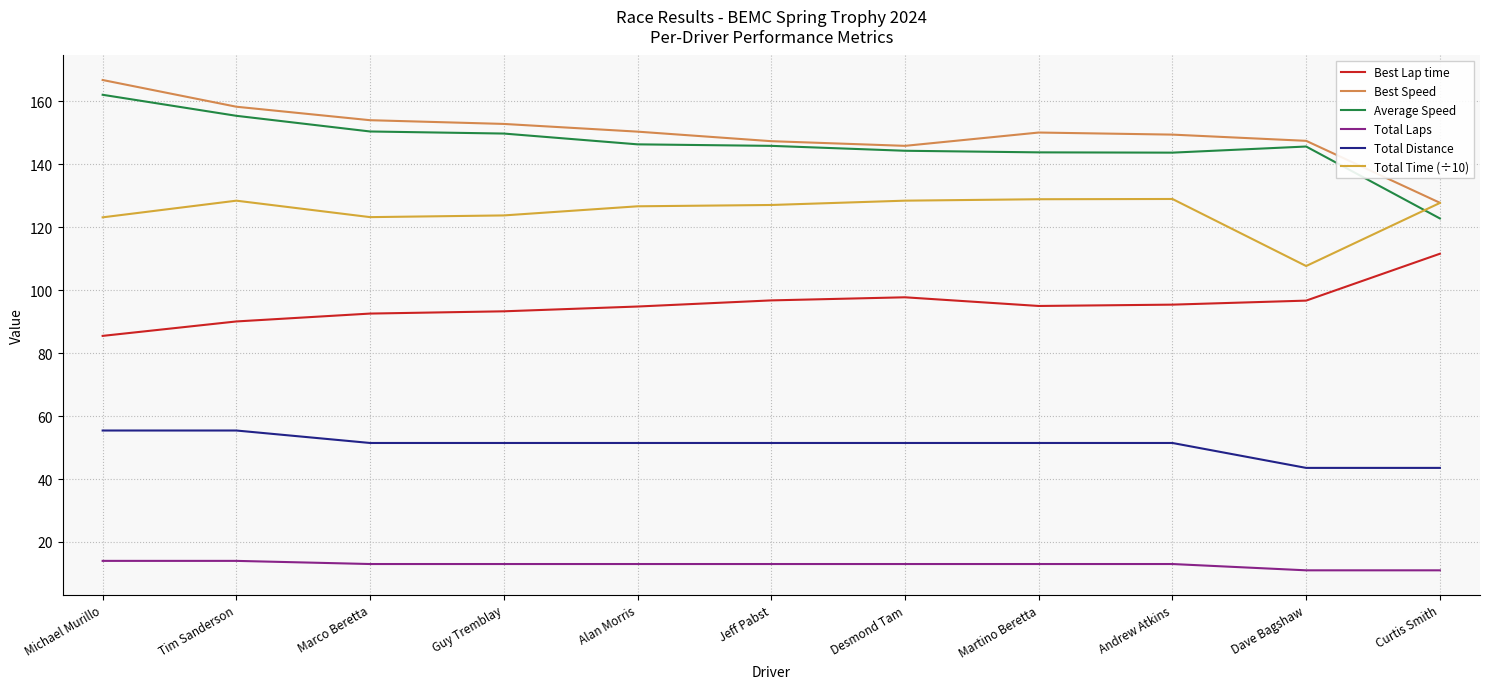

What are all the series names shown in the legend?

Best Lap time, Best Speed, Average Speed, Total Laps, Total Distance, Total Time (÷10)